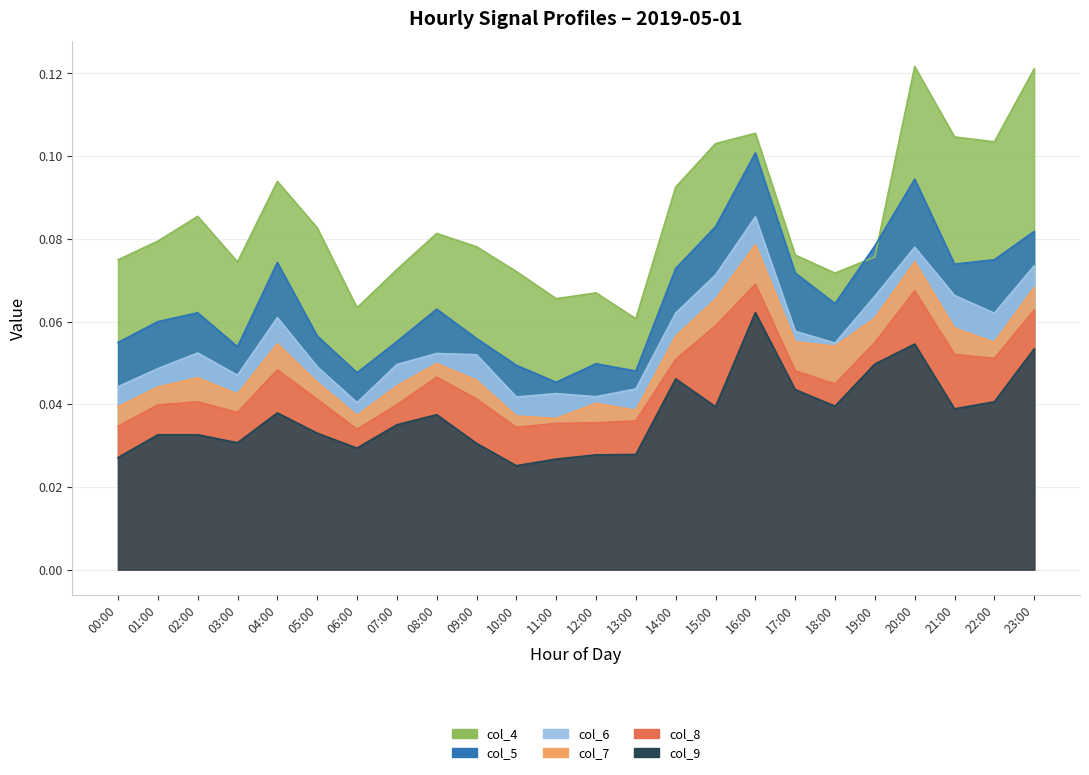

At which category is the sum across all series the highest?

16:00